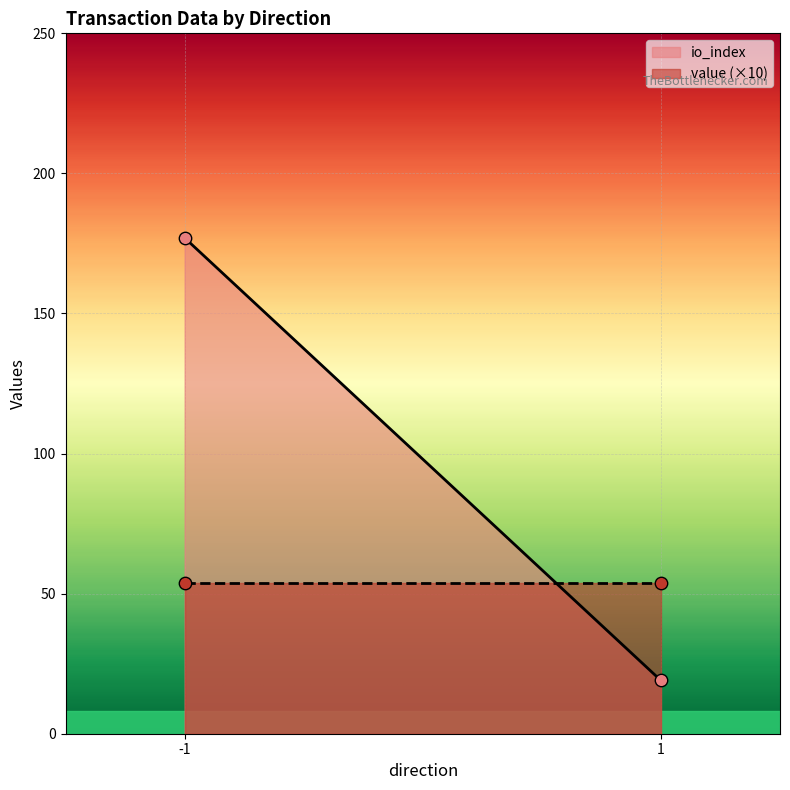

What are all the series names shown in the legend?

io_index, value